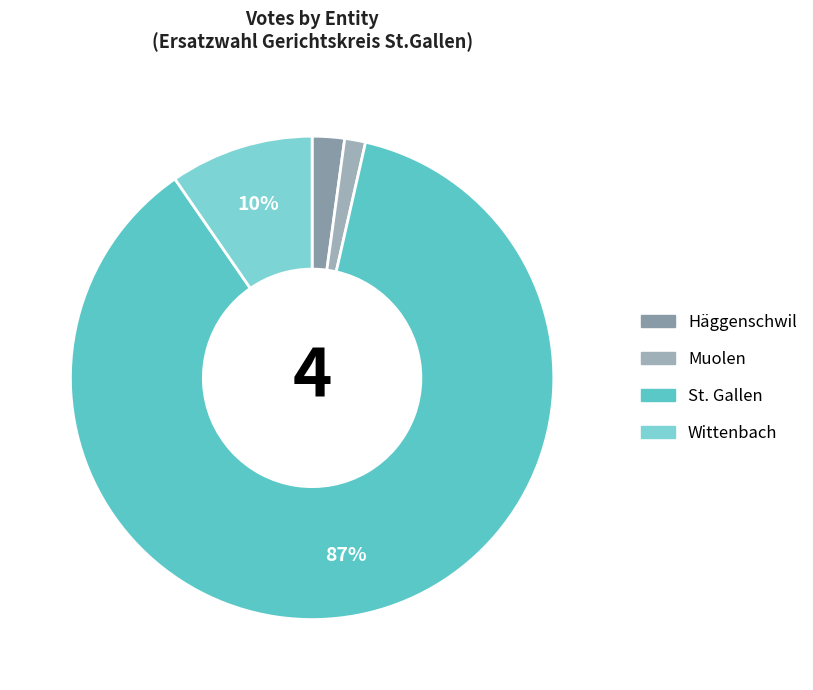

What is the ratio of the value at St. Gallen to the value at Häggenschwil?

40.2